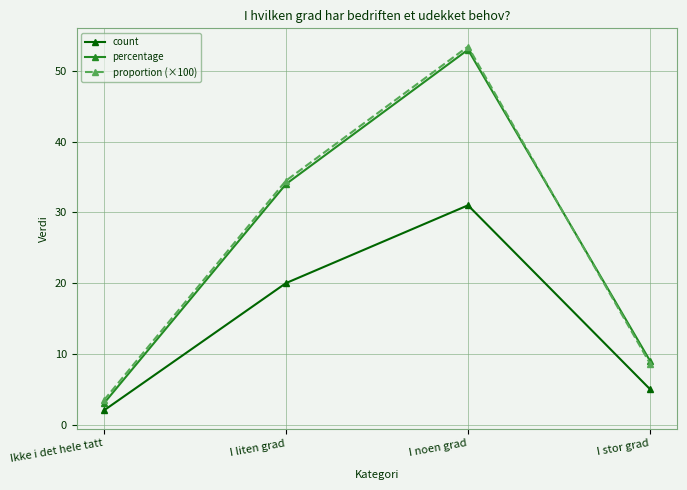

What is the total value across all series at Ikke i det hele tatt?

8.4